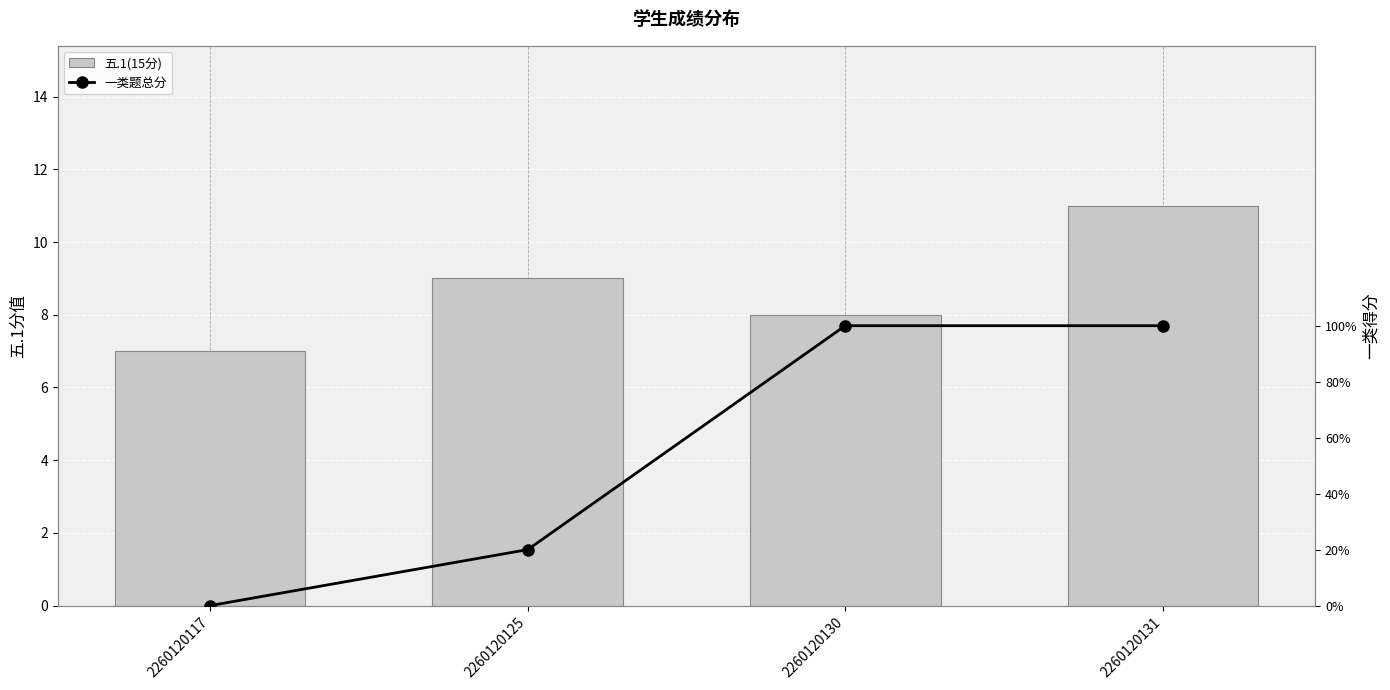

What is the spread (max minus min) of values at 2260120130?

3